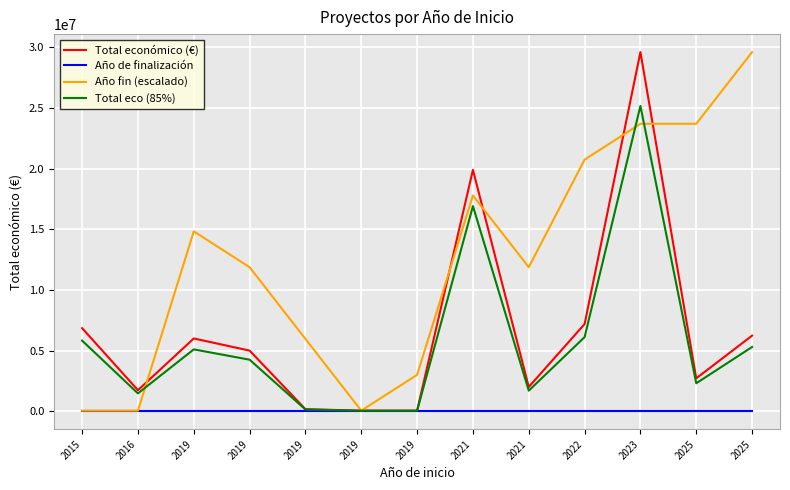

Is it true that Total económico (€) equals 68005.1 at 2019?

False